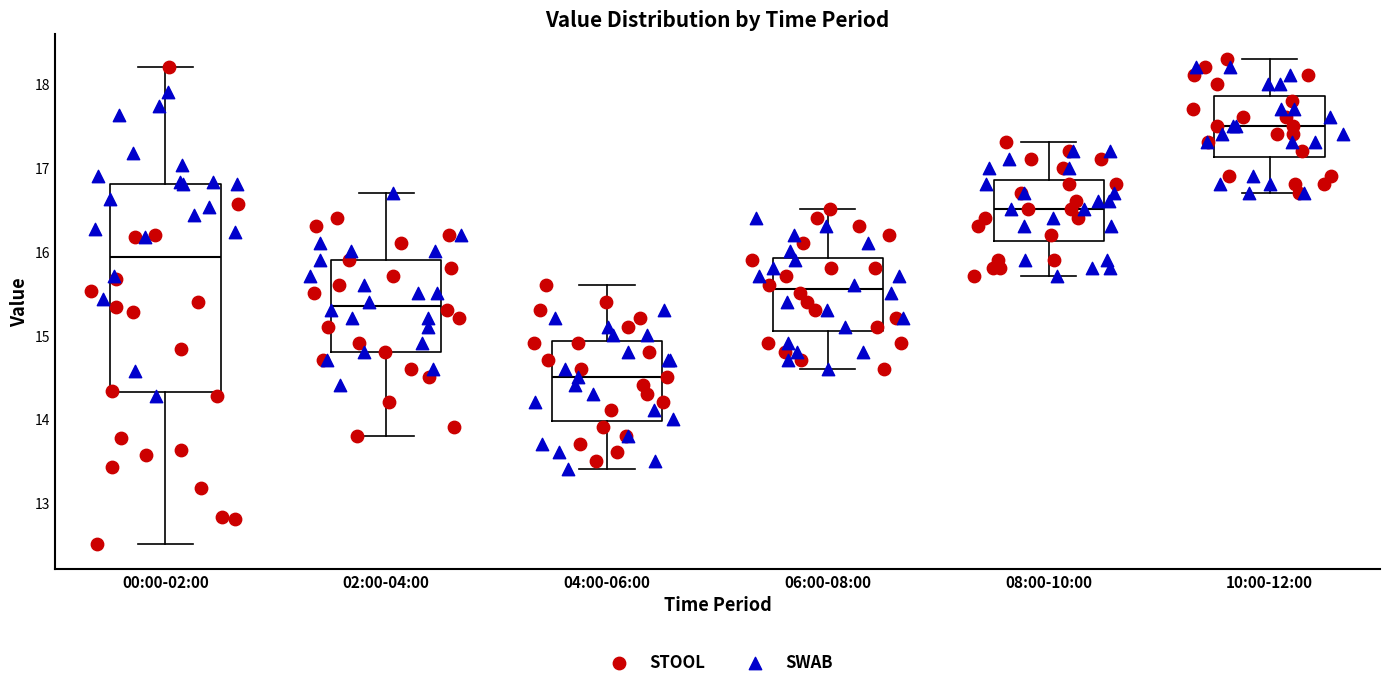

Where does the median line of the box for 02:00-04:00 sit on the y-axis? The values are not printed on the chart, so give them approximately, as read against the axis.

15.4